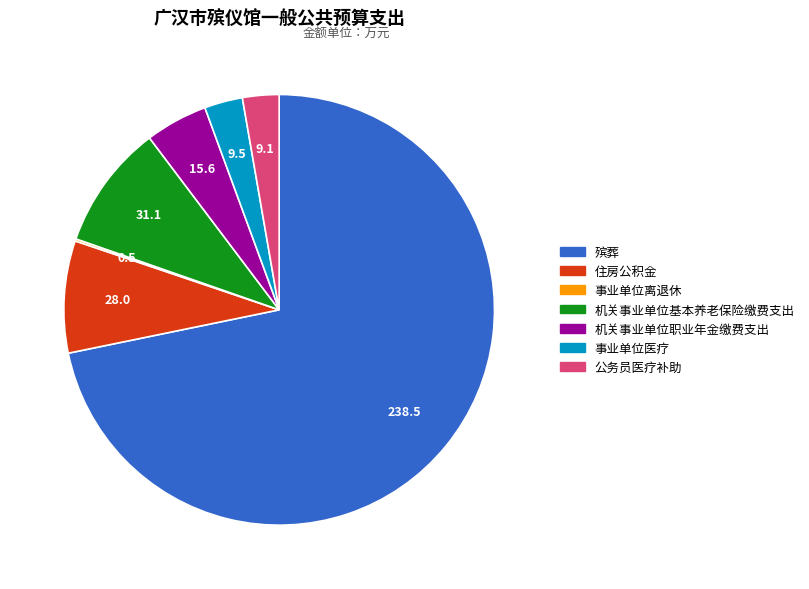

Is it true that 公务员医疗补助 is 3% of the pie?

True